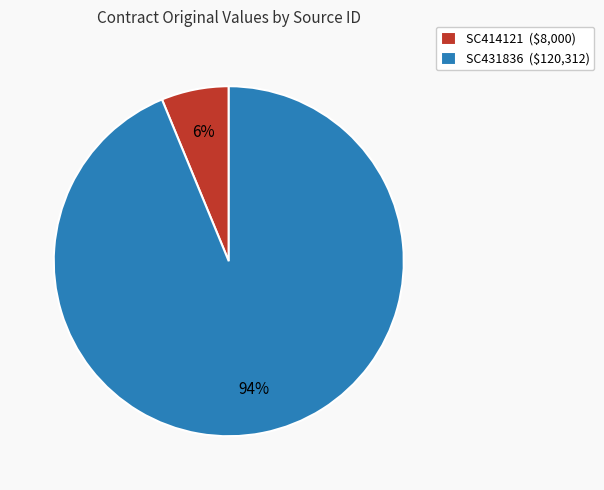

Rank the categories by value from highest to lowest.

SC431836, SC414121